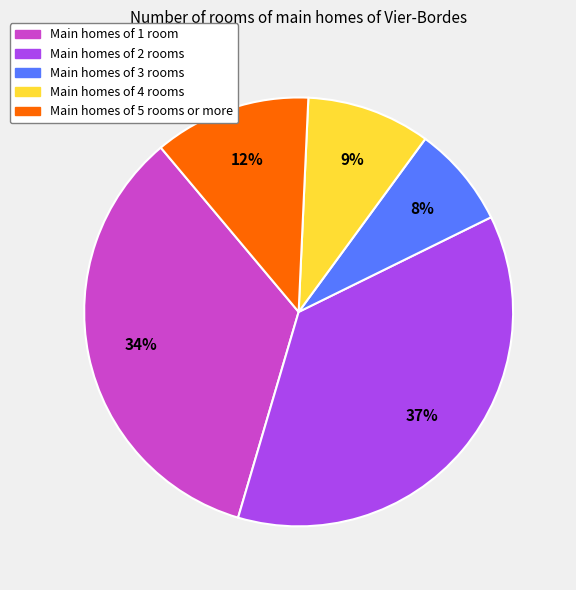

Count the number of slices in the pie.

5